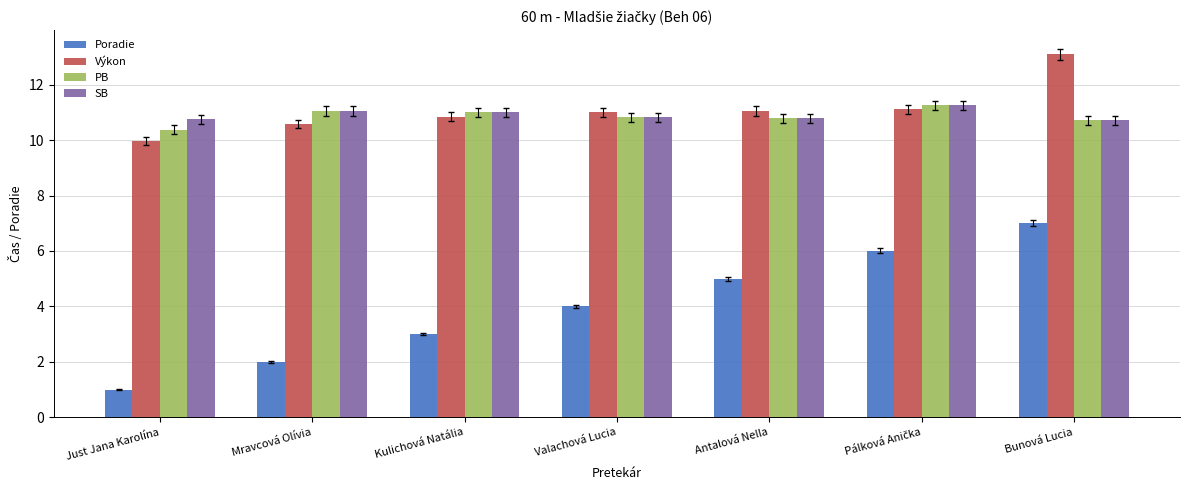

Which series has the largest range (max minus min)?

Poradie